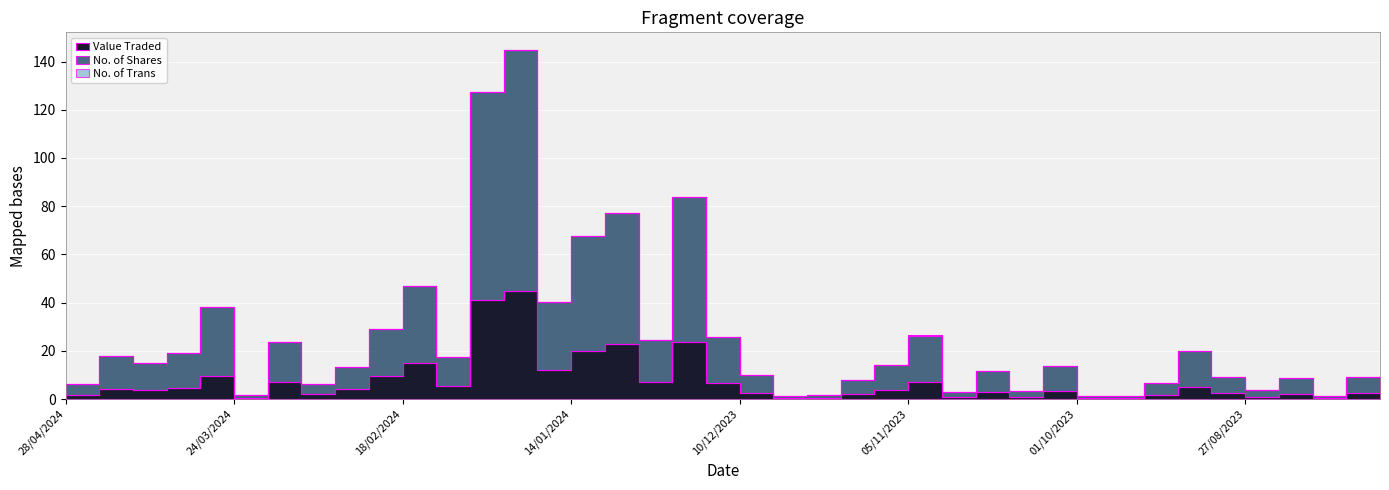

How many interior local valleys does the No. of Shares series have?

12